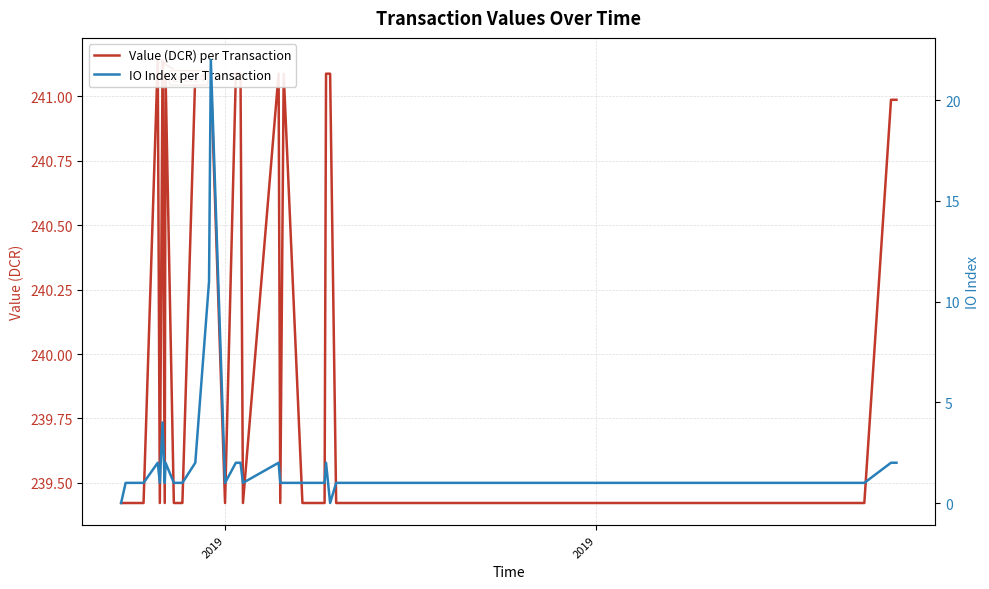

True or false: IO Index per Transaction has more than 2 interior local peaks.

True